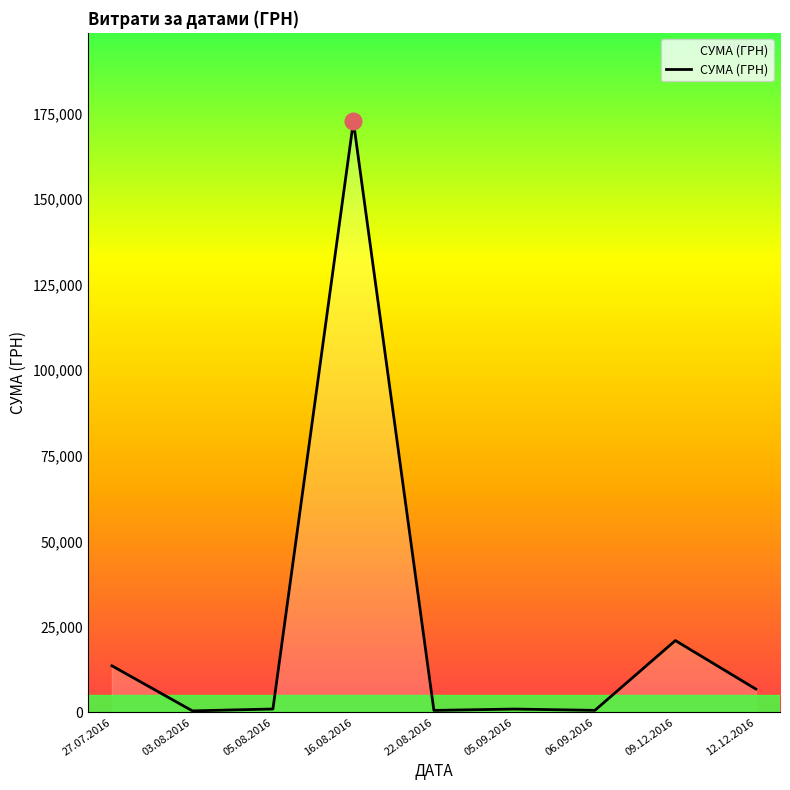

What is the change in value from 05.08.2016 to 16.08.2016?

+171698.4